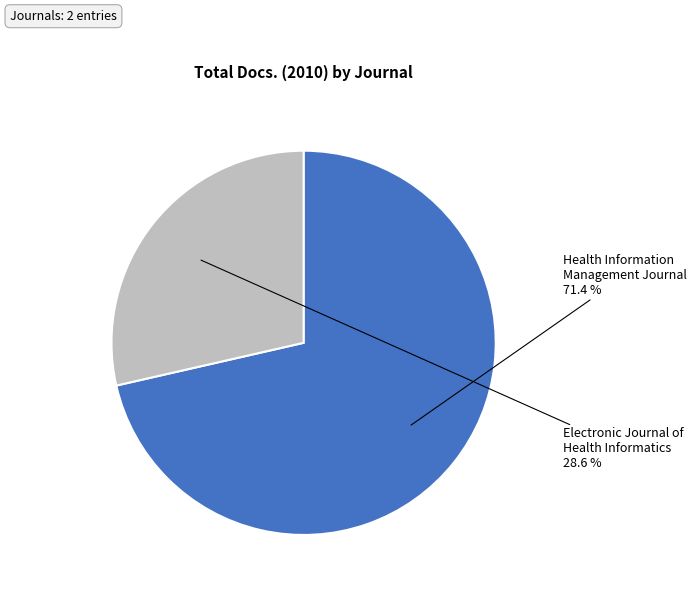

Rank the categories by value from lowest to highest.

Electronic Journal of Health Informatics, Health Information Management Journal